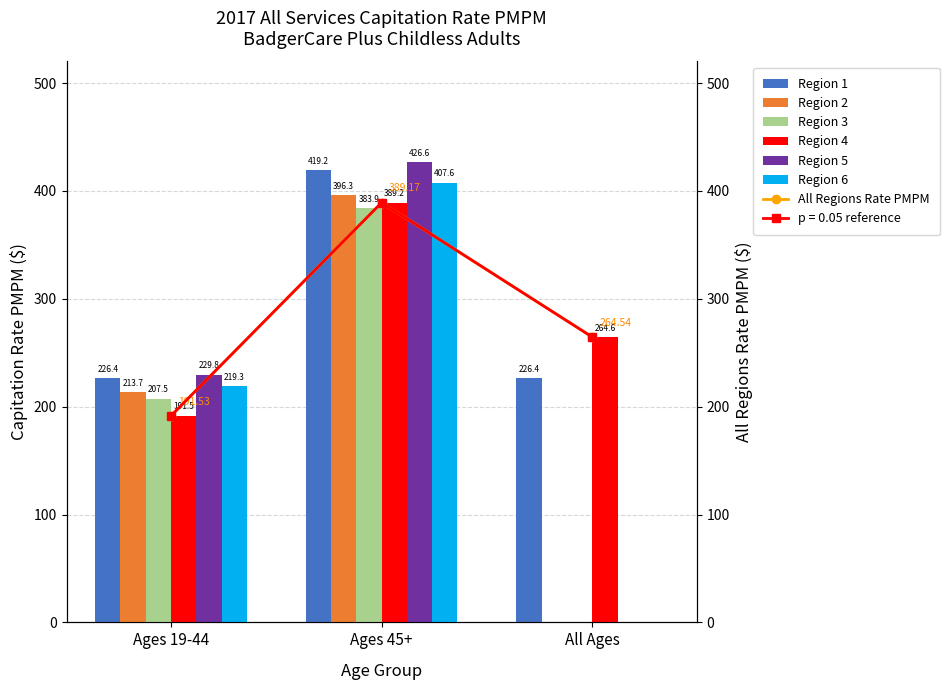

Are the bars grouped side by side (vs. stacked)?

Yes